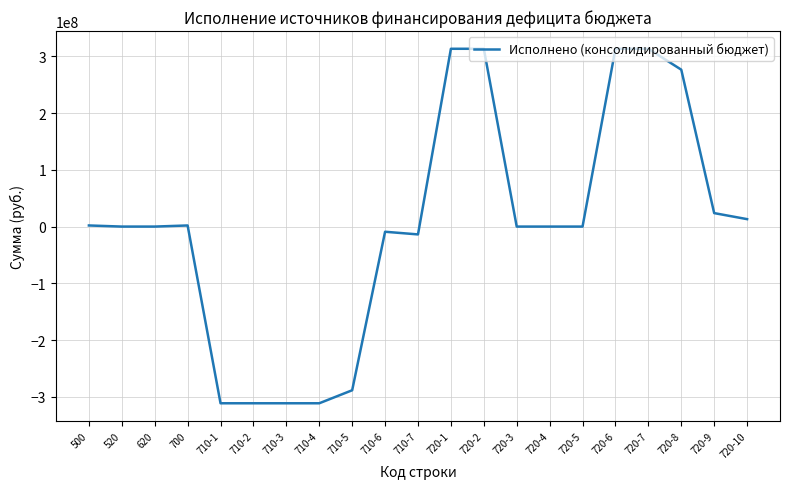

What is the difference between the maximum and minimum values?

624602064.0